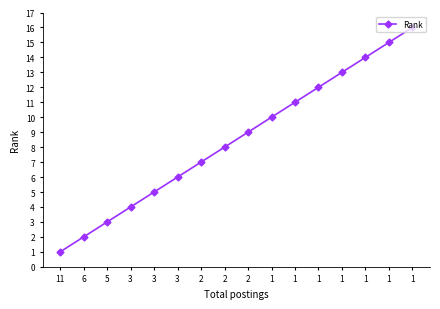

At which label is the value closest to 8?

2